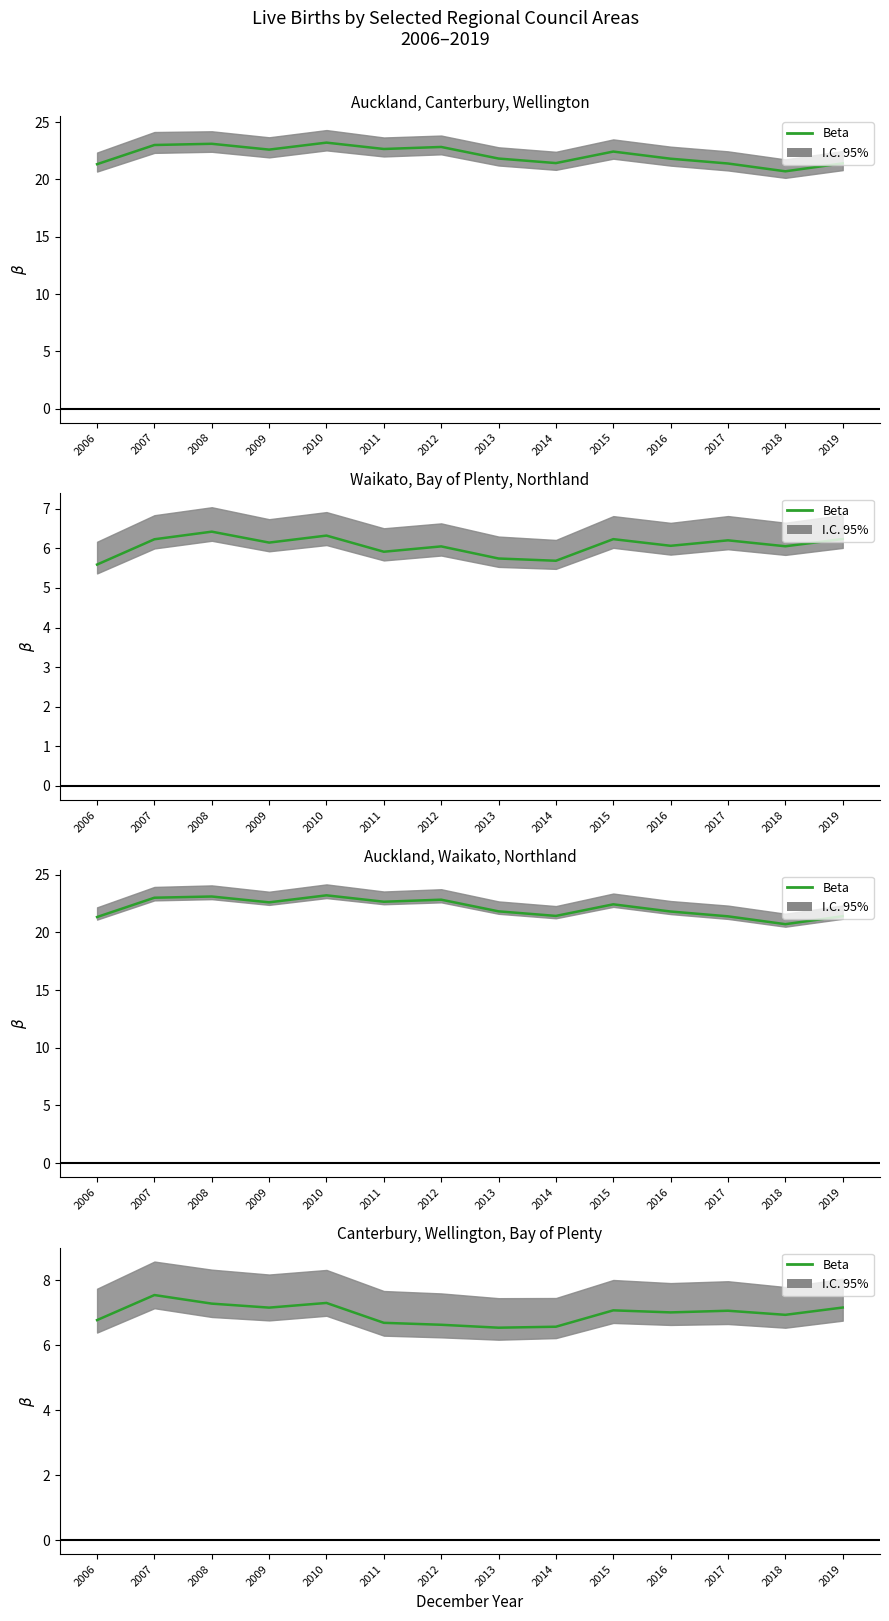

Rank the categories by value from highest to lowest.

2007, 2010, 2008, 2019, 2009, 2015, 2017, 2016, 2018, 2006, 2011, 2012, 2014, 2013